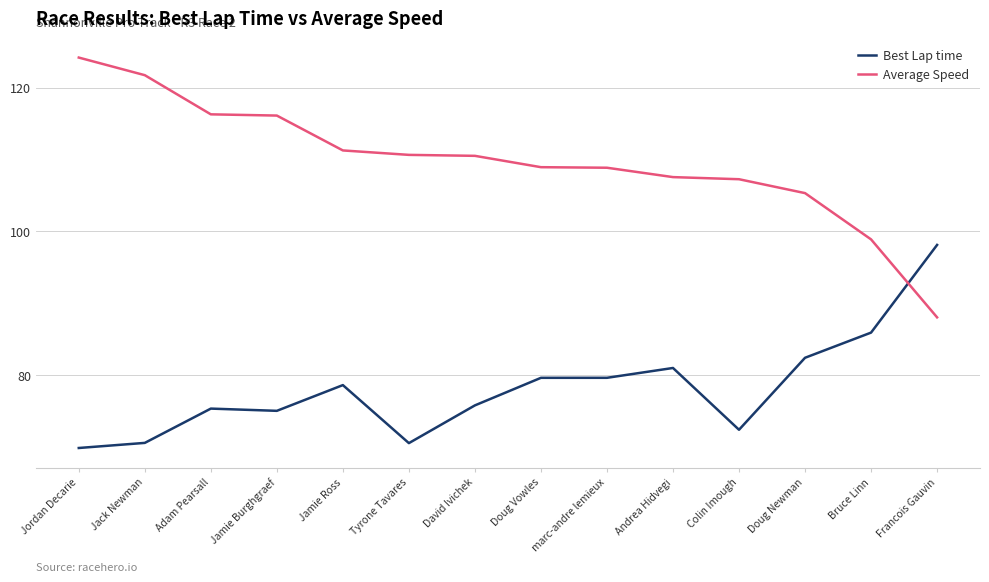

The Average Speed series shows 177.1 at marc-andre lemieux. True or false?

False